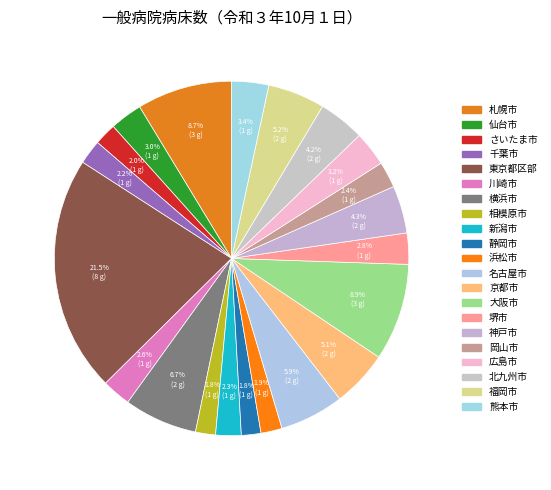

Is 東京都区部 the majority of the pie?

No